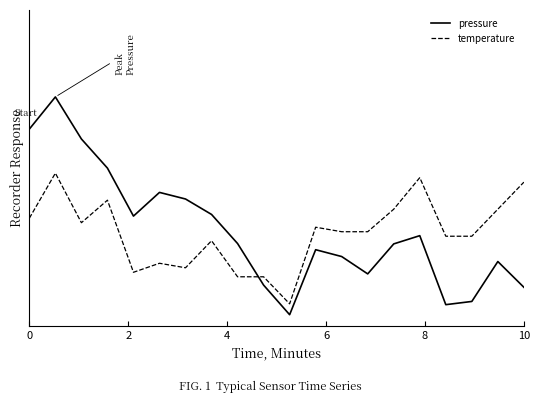

True or false: temperature and pressure intersect in this chart.

True